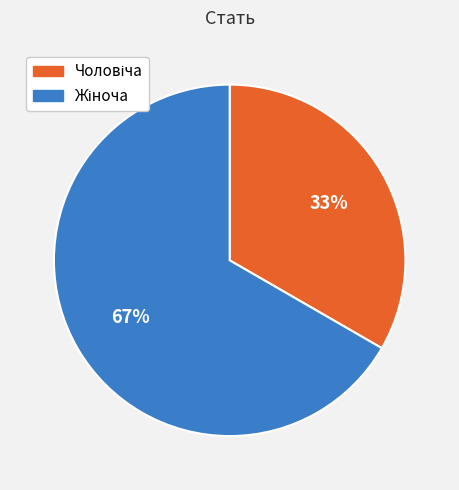

How many slices are in this pie chart?

2